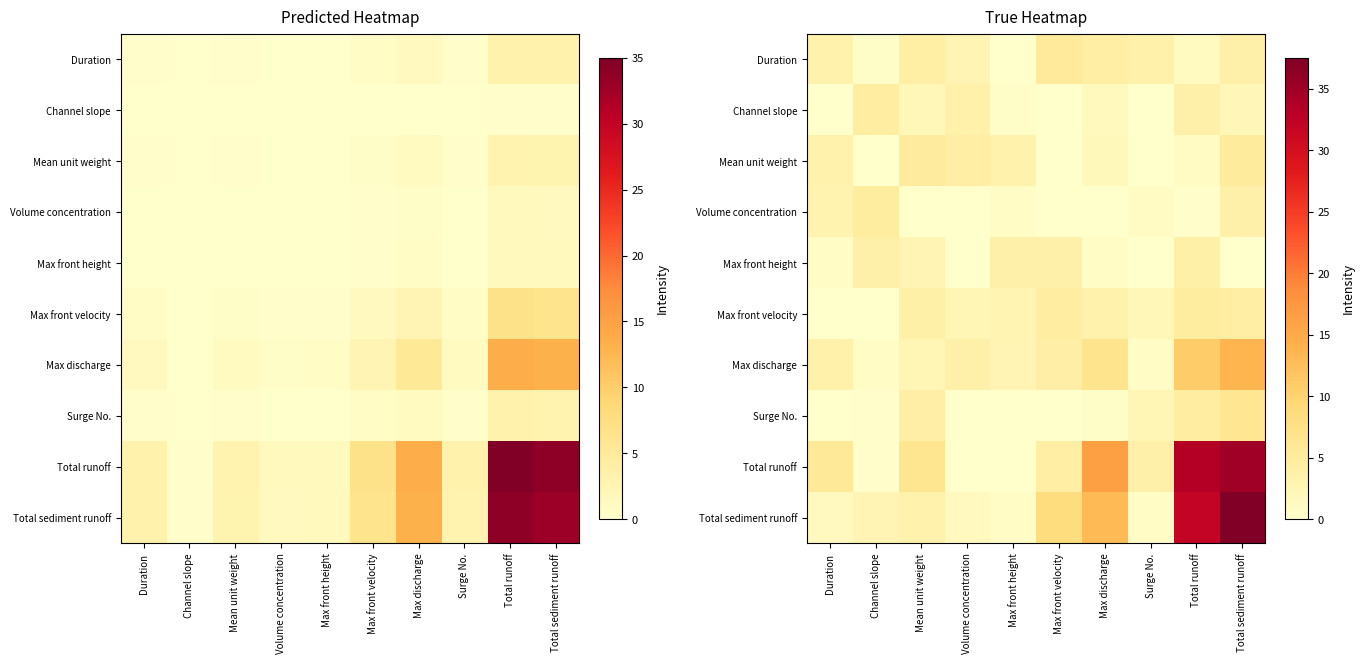

What is the average value of the Max discharge series?

4.9